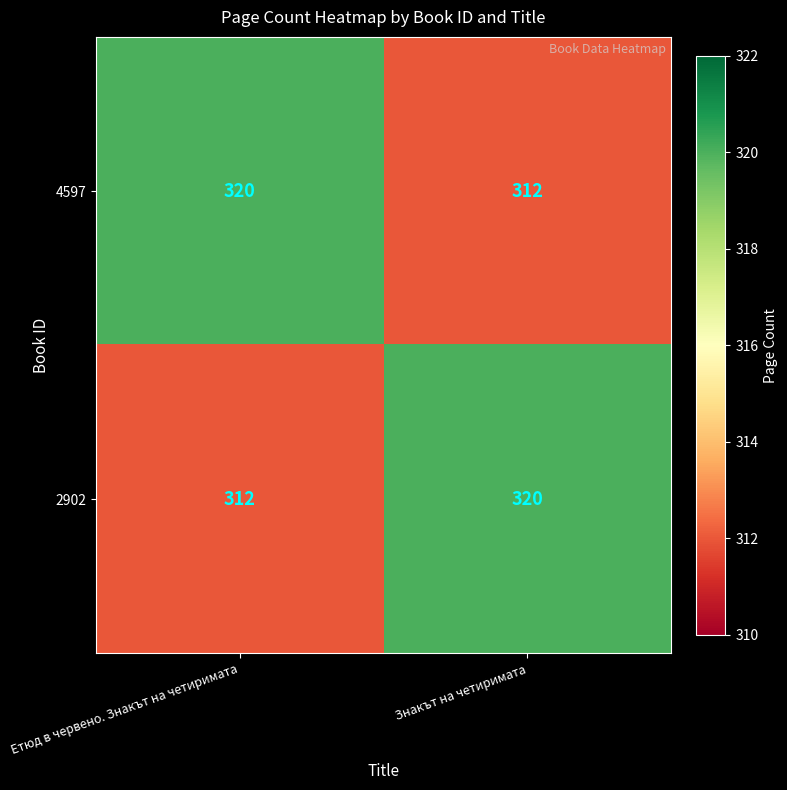

What is the approximate value of 2902 at Етюд в червено. Знакът на четиримата?

312